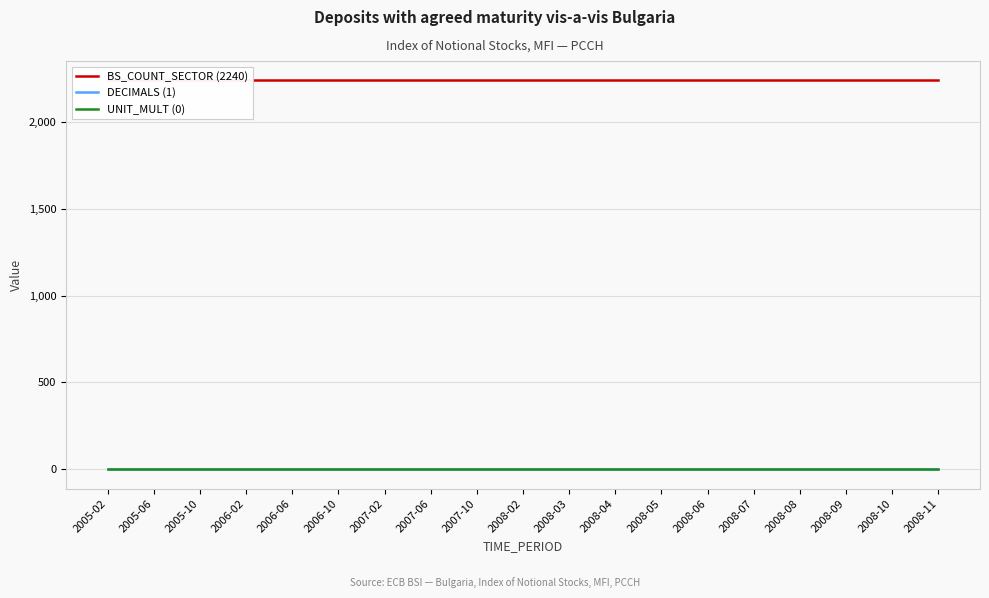

What is the value of the BS_COUNT_SECTOR (2240) point at the 11th from the left?

2240